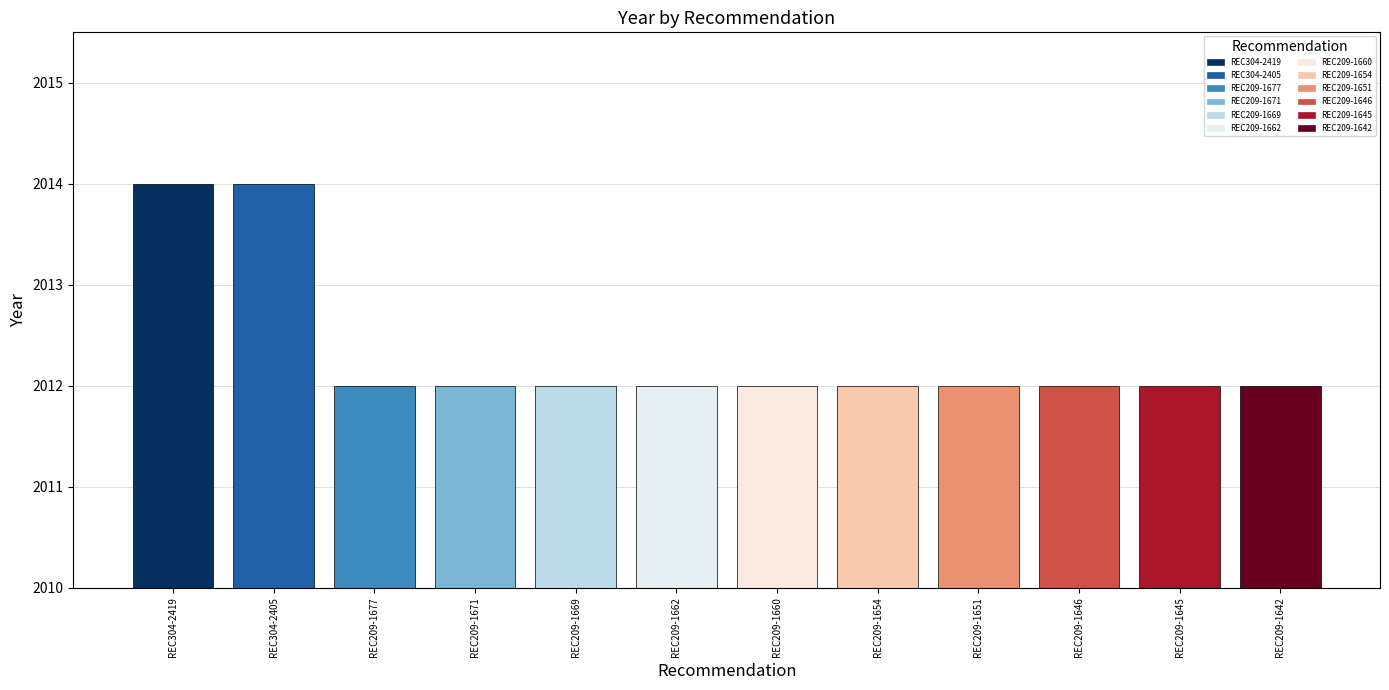

What is the smallest value displayed?

2012